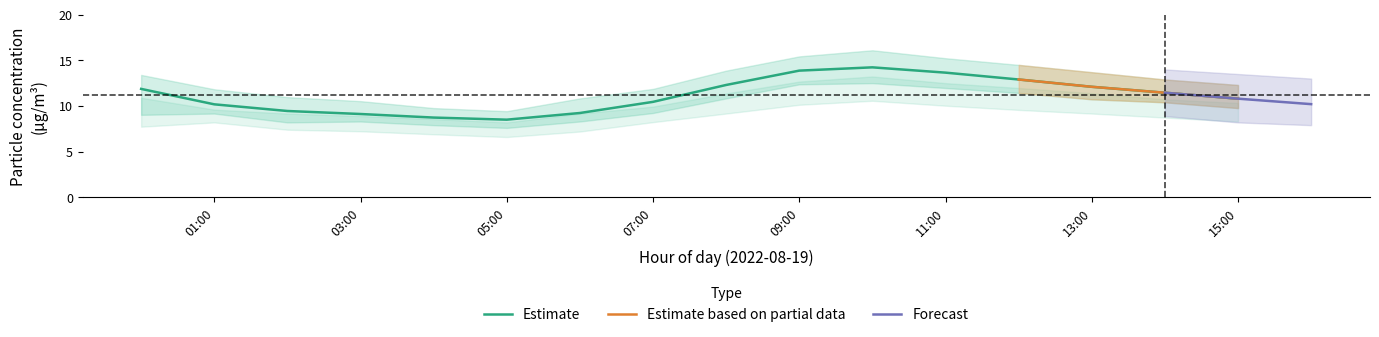

Where does the P1_upper series first go above 12?

00:00